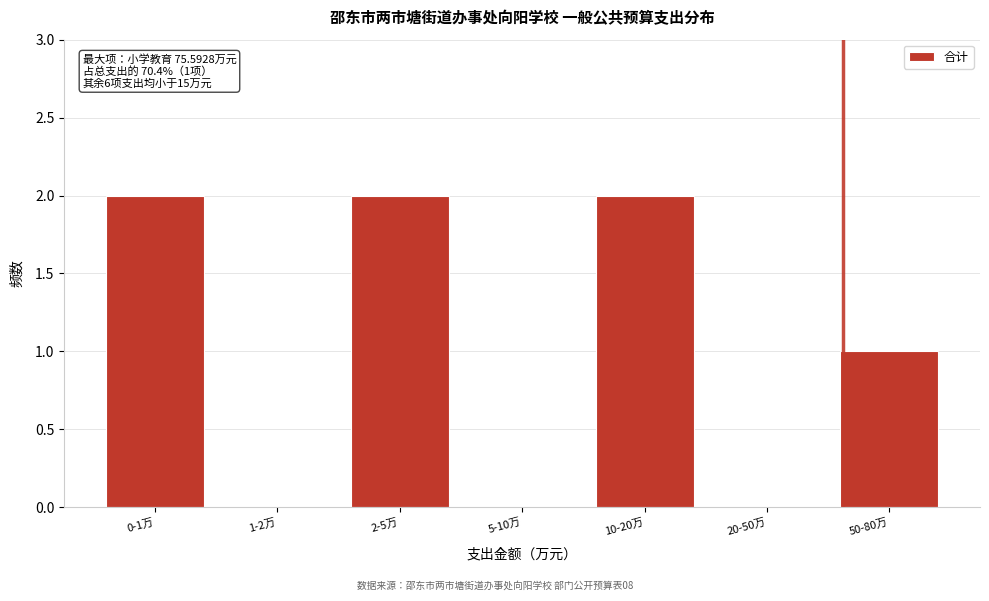

Reading right to left, list all the values displayed in this chart.

50-80万=1	20-50万=0	10-20万=2	5-10万=0	2-5万=2	1-2万=0	0-1万=2